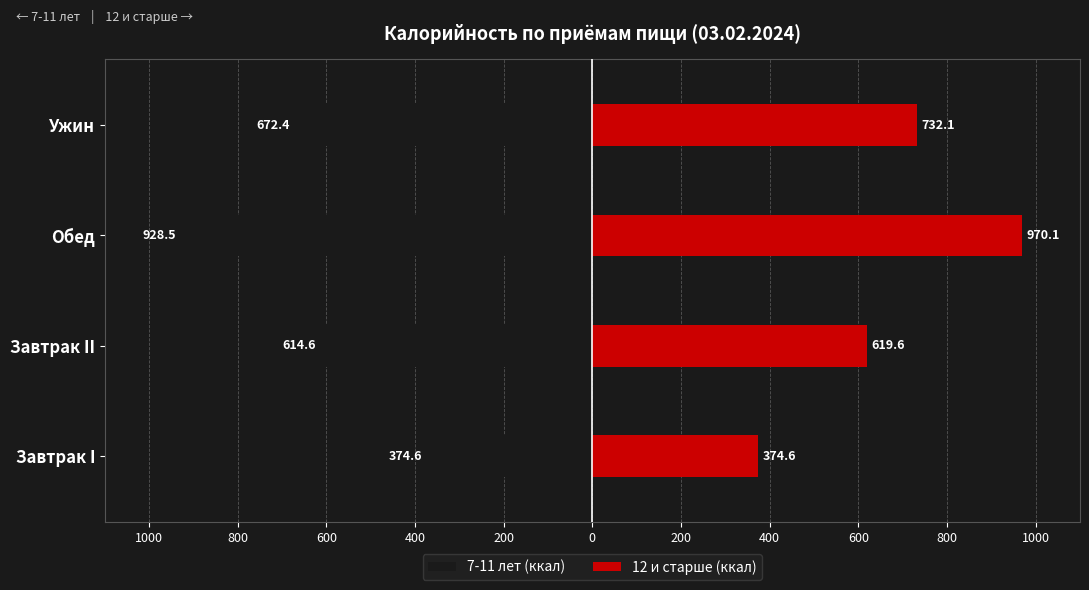

Is the value of 7-11 лет (ккал) at 800 greater than the value of 12 и старше (ккал) at 800?

No